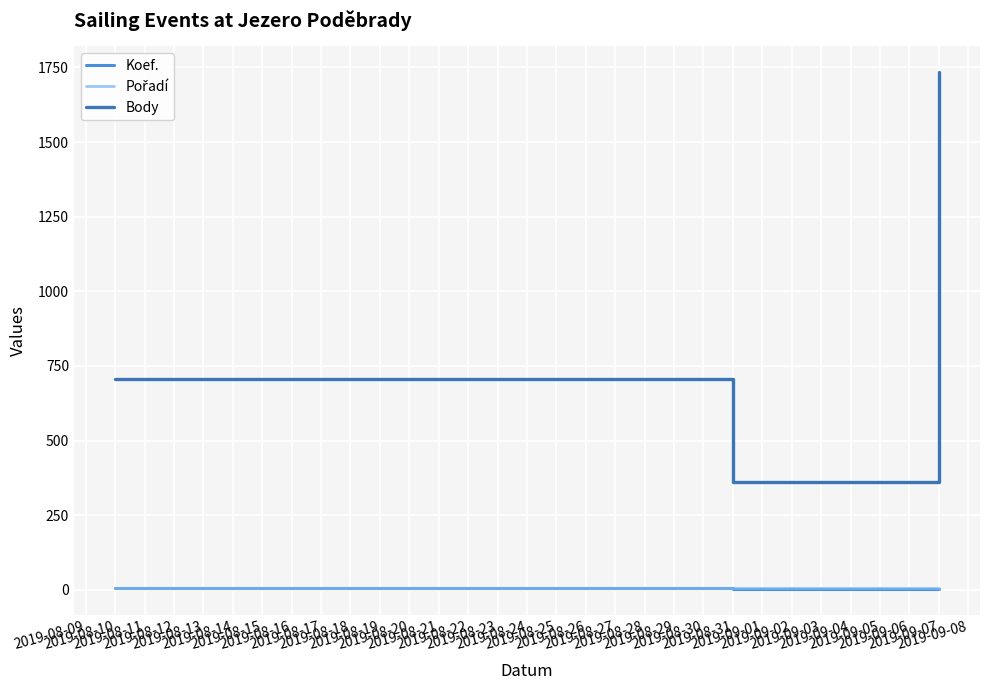

Does the chart display data point markers on the line(s)?

No